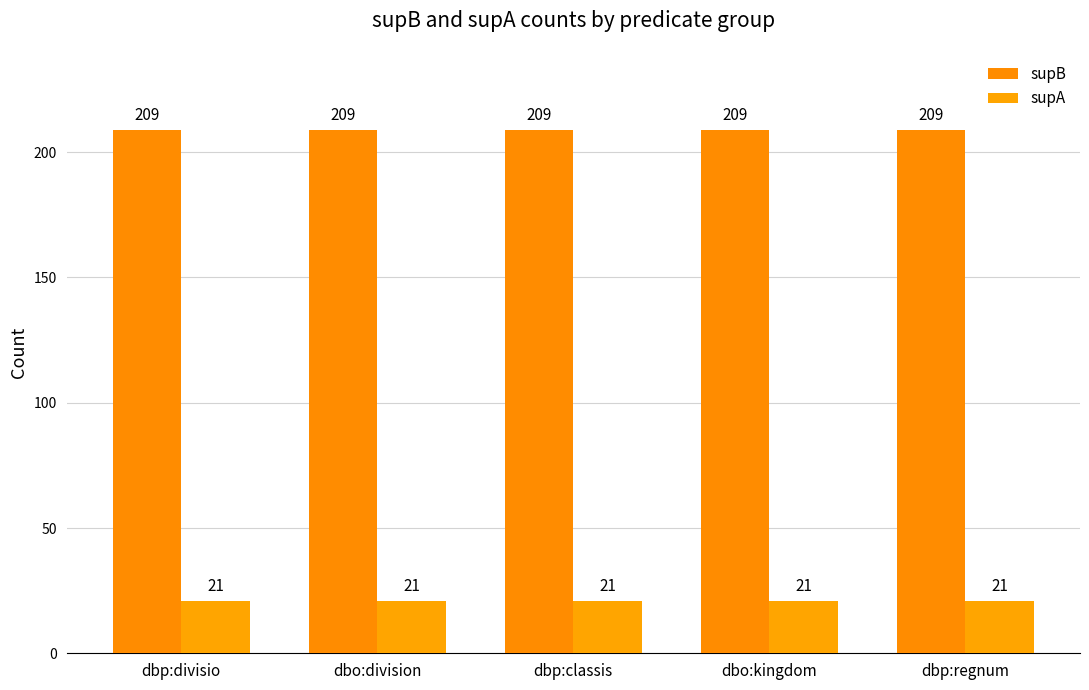

True or false: supB has a value of 336 at dbo:kingdom.

False